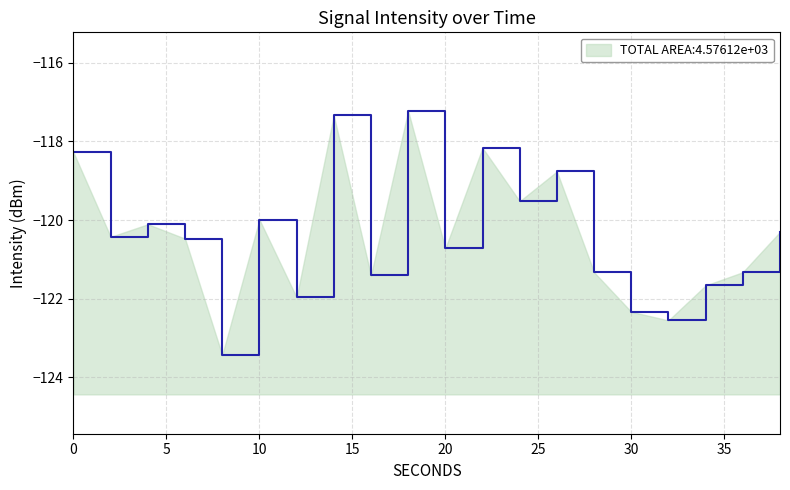

What is the value of the 7th point from the left?

-122.0